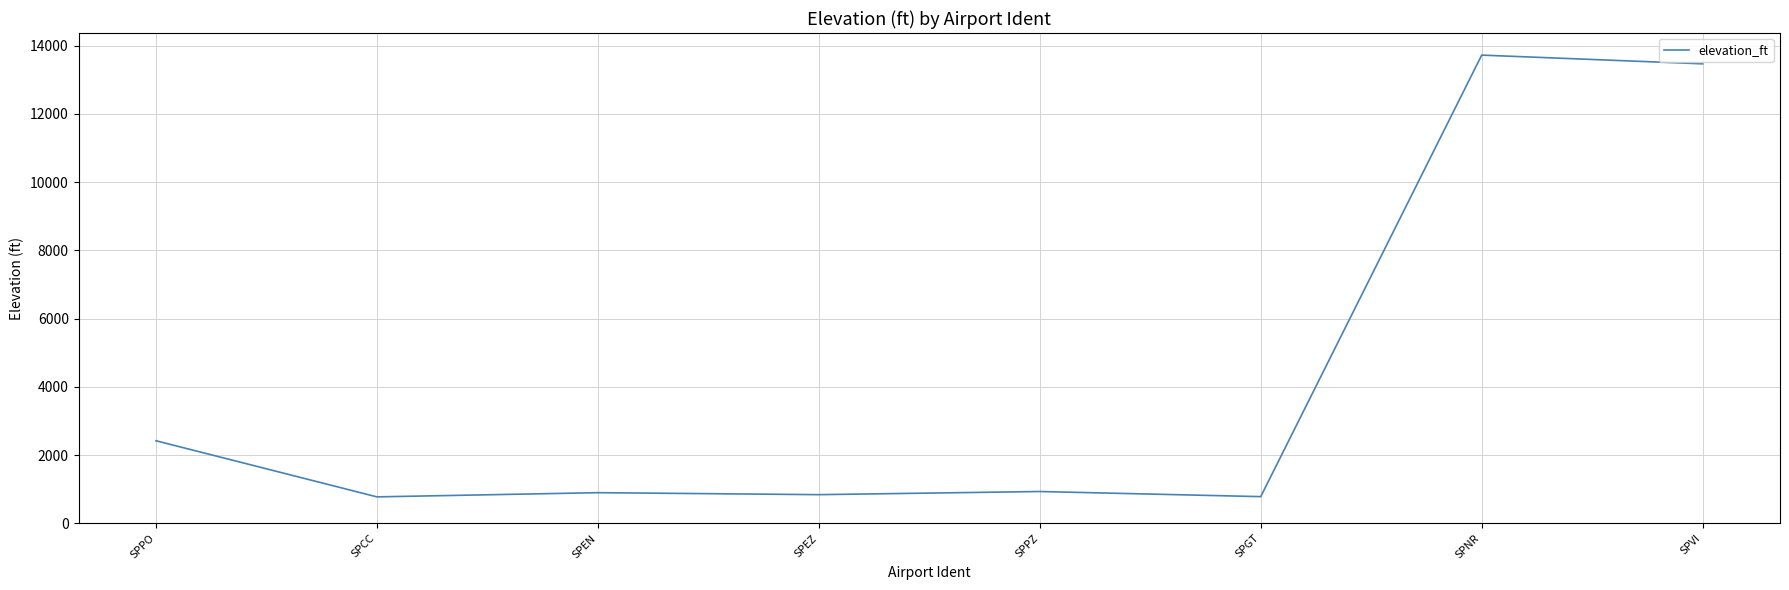

The chart shows a value of 13464 at SPVI. True or false?

True